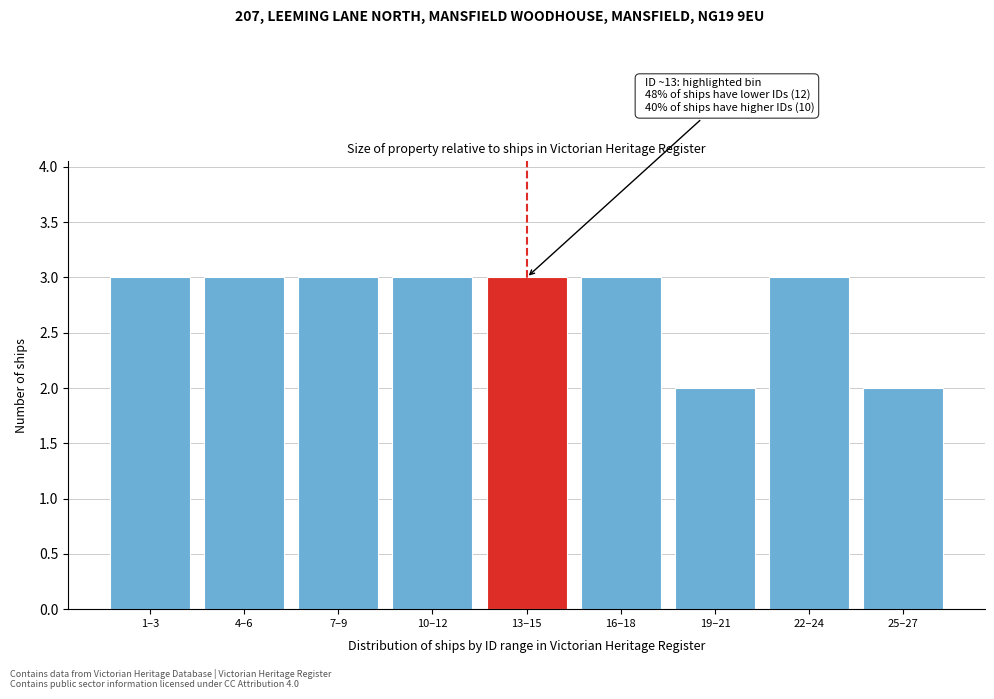

Reading right to left, what are all the values shown in this chart?

25–27=2	22–24=3	19–21=2	16–18=3	13–15=3	10–12=3	7–9=3	4–6=3	1–3=3